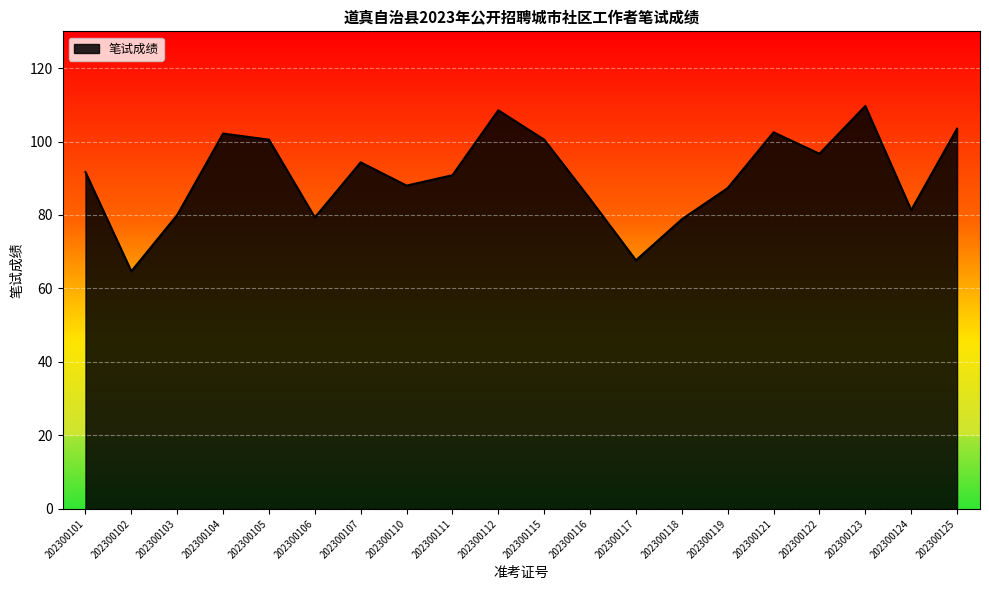

What is the sum of all values?

1812.3